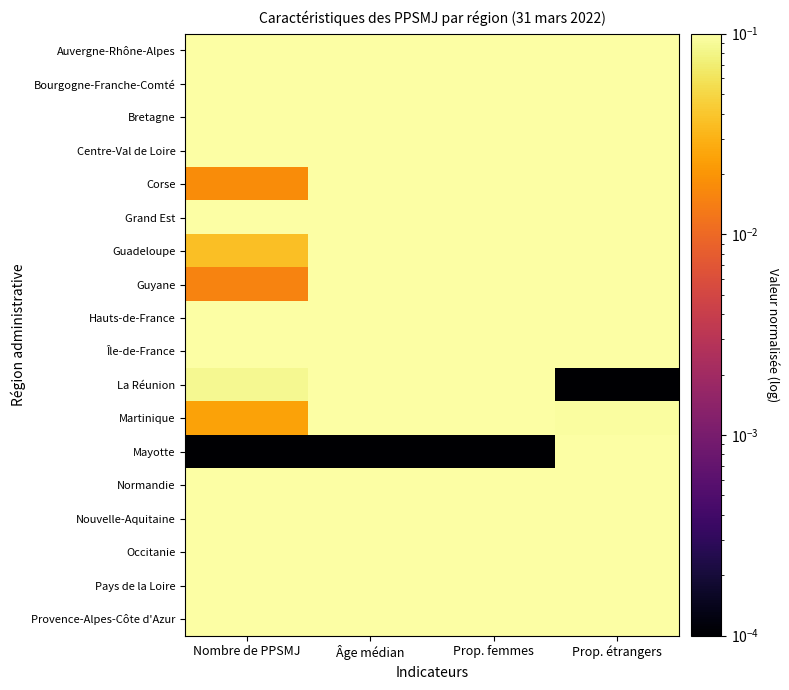

Between Prop. étrangers and Nombre de PPSMJ, which is larger?

Nombre de PPSMJ